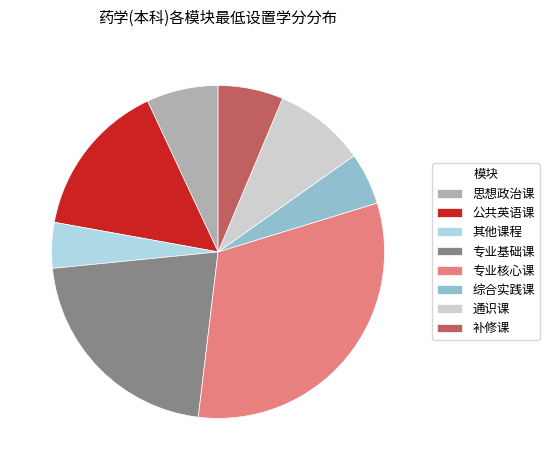

Which slice is the largest?

专业核心课